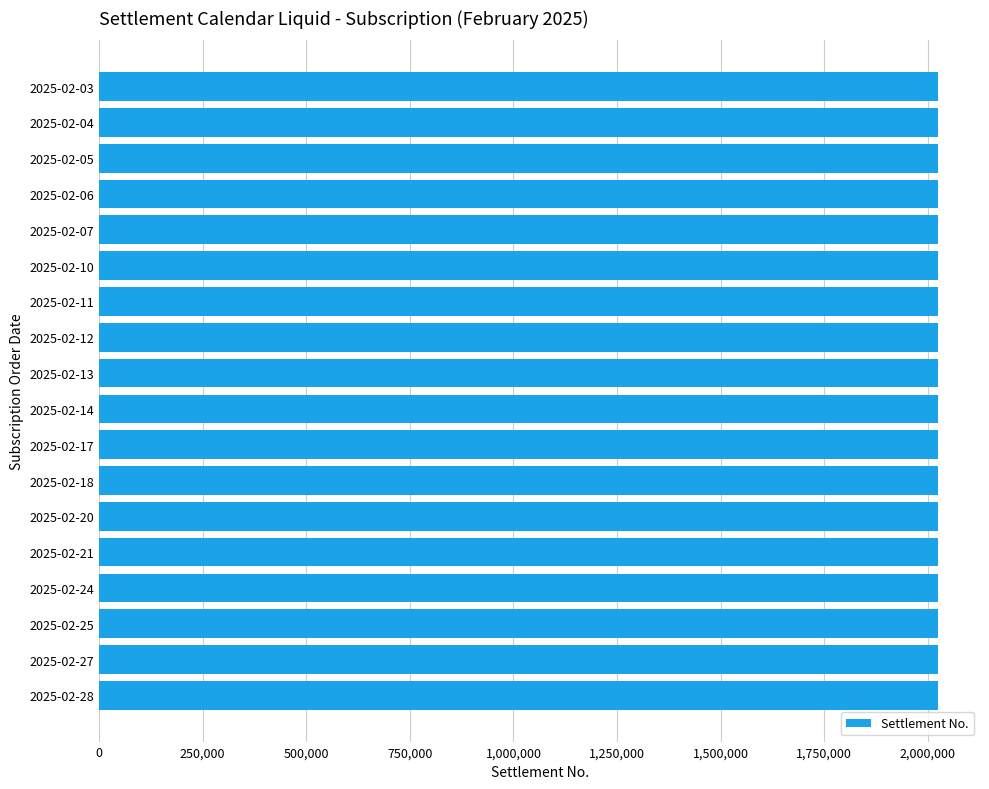

Approximately how many times larger is the value at 2025-02-12 compared to 2025-02-24?

1.0